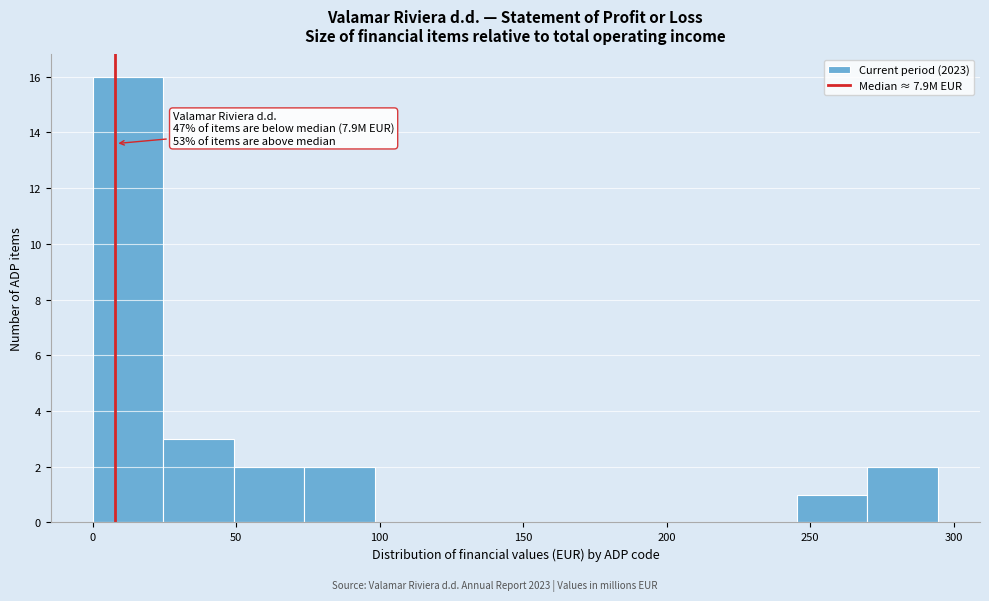

Over which range of the x-axis is the bar tallest?

0 to 25